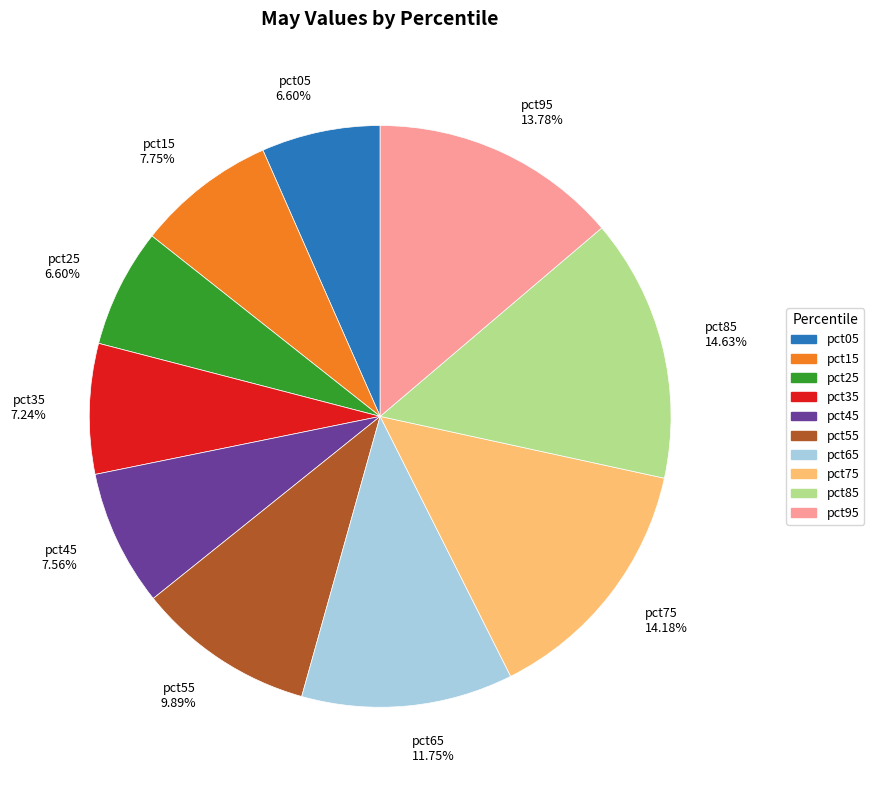

Does any single category account for the majority?

No